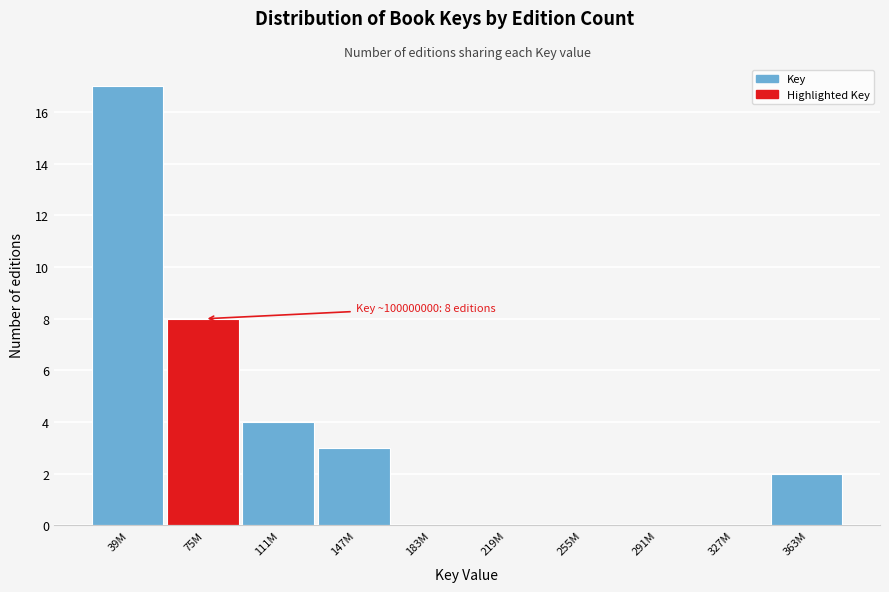

Reading left to right, transcribe all the data shown in this chart.

39M=17	75M=8	111M=4	147M=3	183M=0	219M=0	255M=0	291M=0	327M=0	363M=2